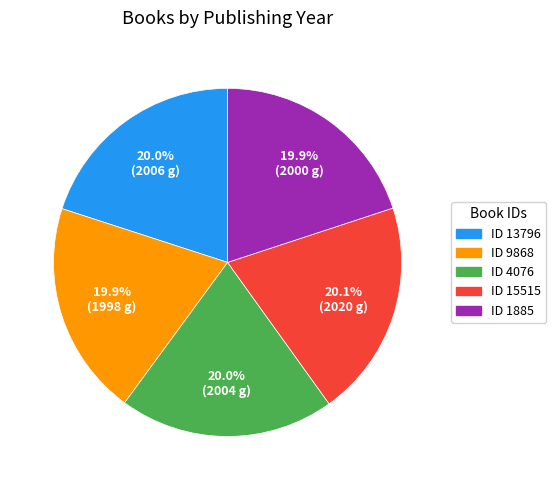

To the nearest percent, what is the average slice percentage?

20%